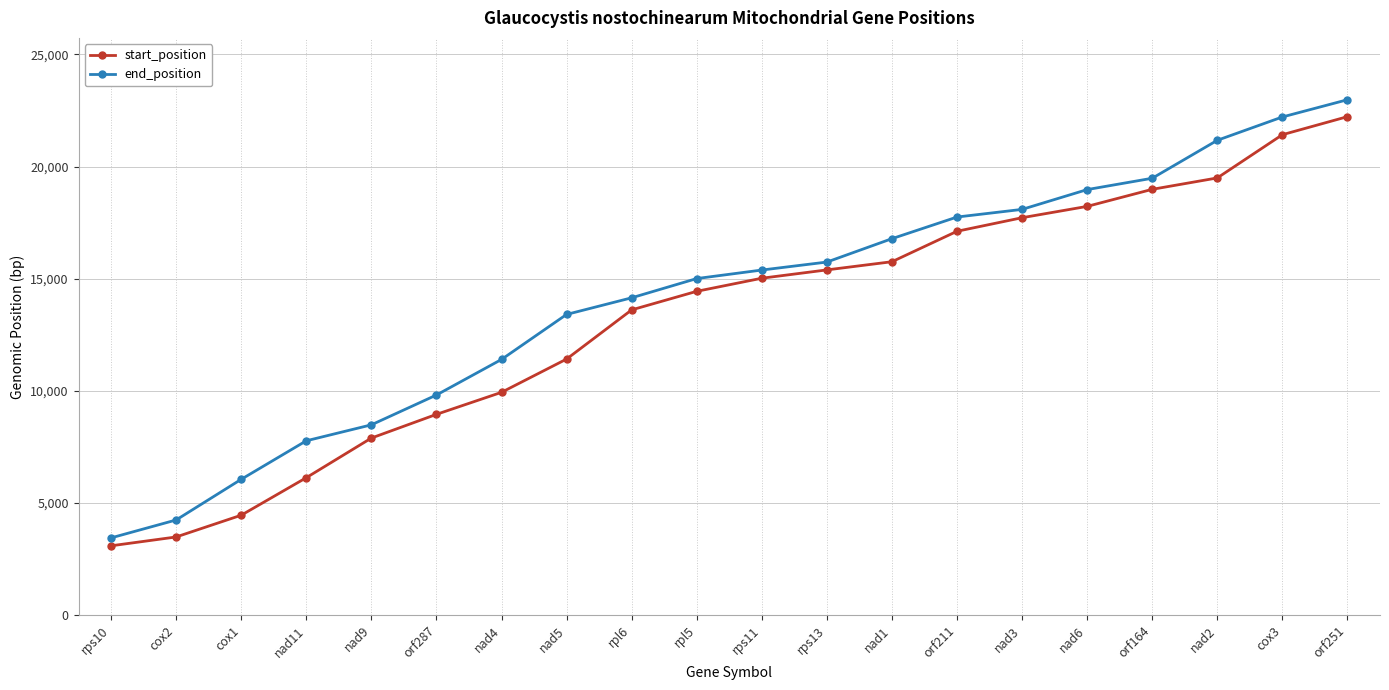

What is the label of the 17th point from the left?

orf164